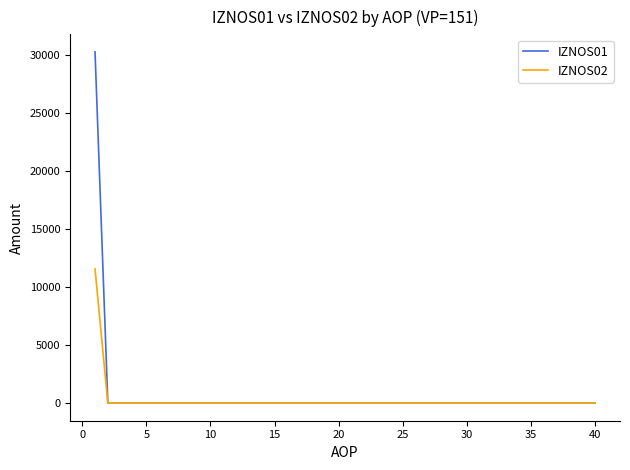

What is the greatest value displayed?

30250.0